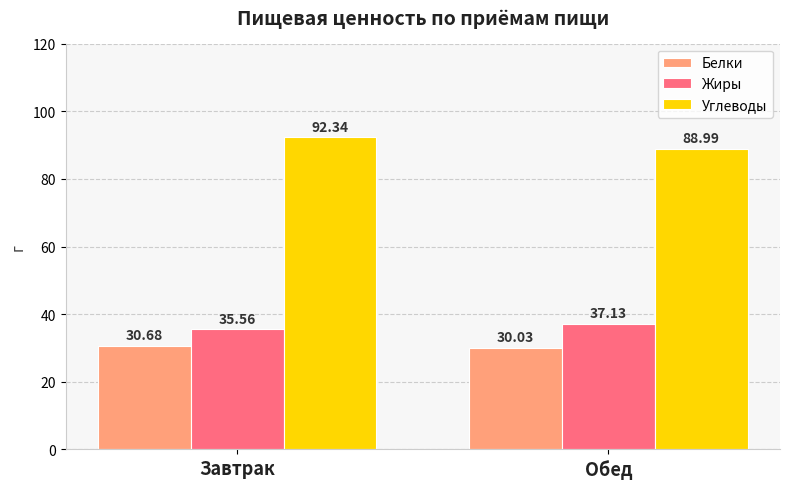

True or false: Жиры has a value of 57.7 at Завтрак.

False